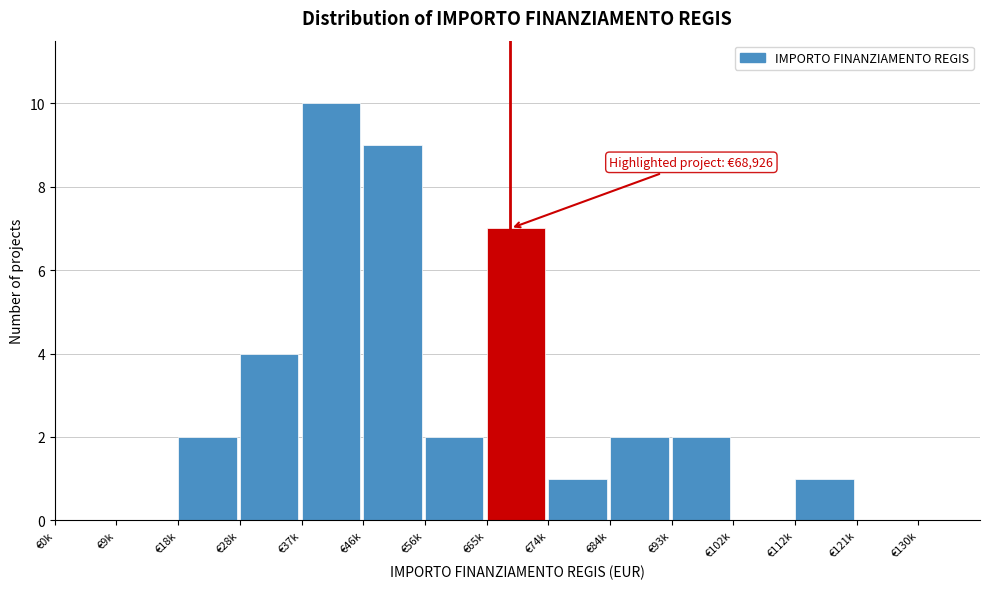

Reading right to left, extract all data points from this chart.

€130k=0	€121k=0	€112k=1	€102k=0	€93k=2	€84k=2	€74k=1	€65k=7	€56k=2	€46k=9	€37k=10	€28k=4	€18k=2	€9k=0	€0k=0